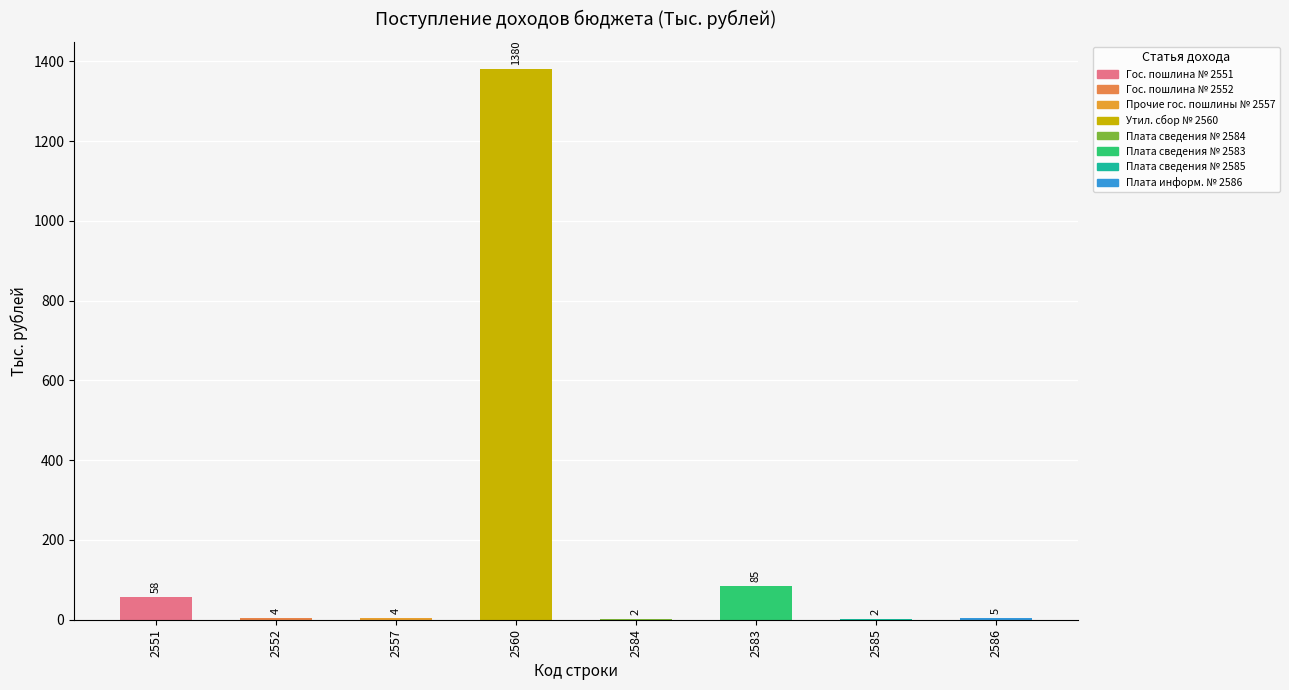

What position from the right is 2584?

4